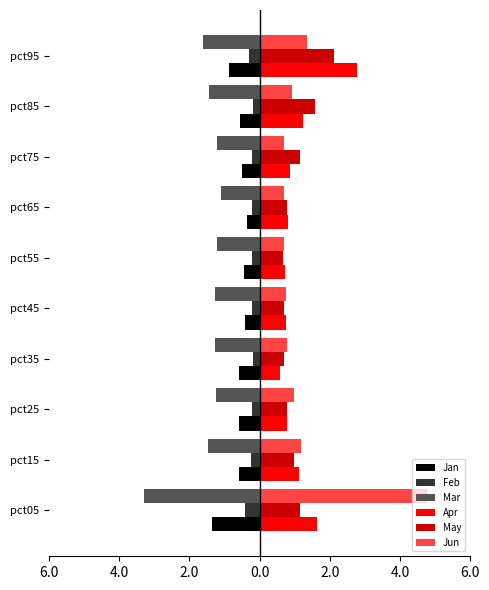

What are all the series names shown in the legend?

Jan, Feb, Mar, Apr, May, Jun